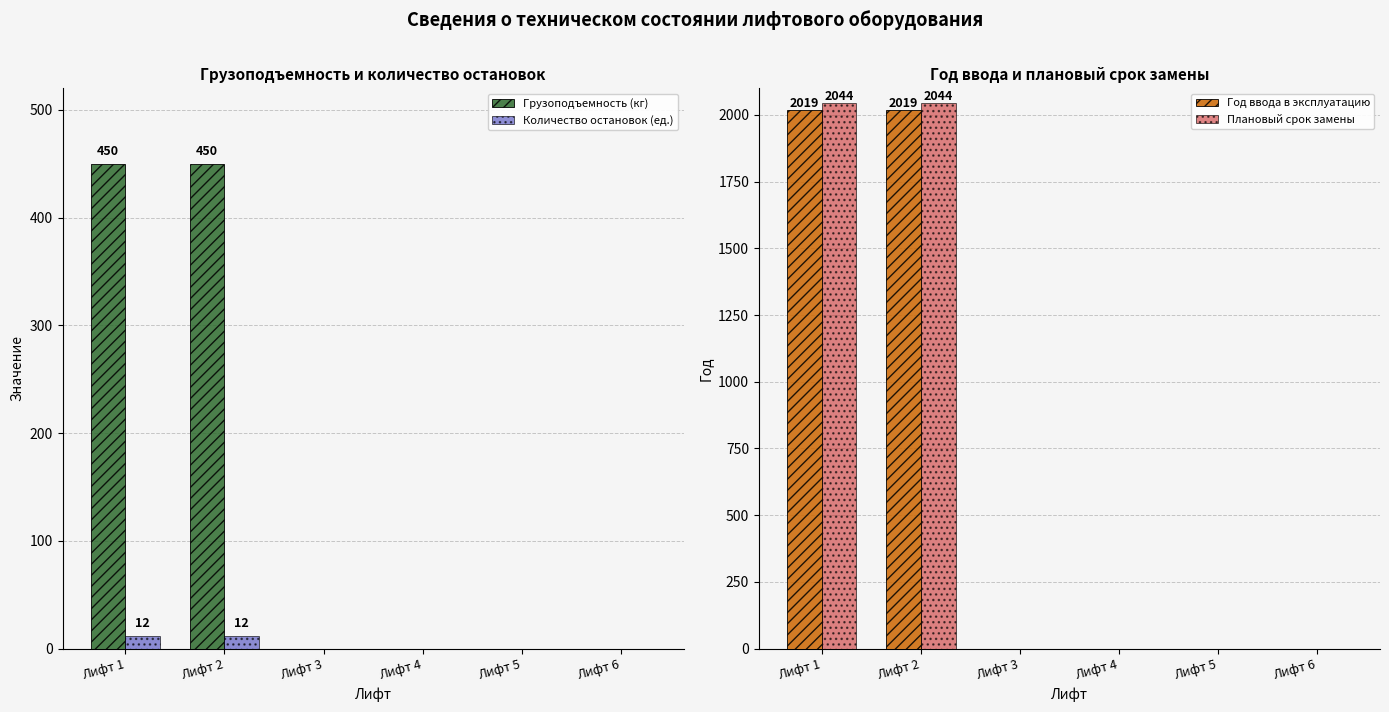

Which series has the largest range (max minus min)?

Плановый срок замены